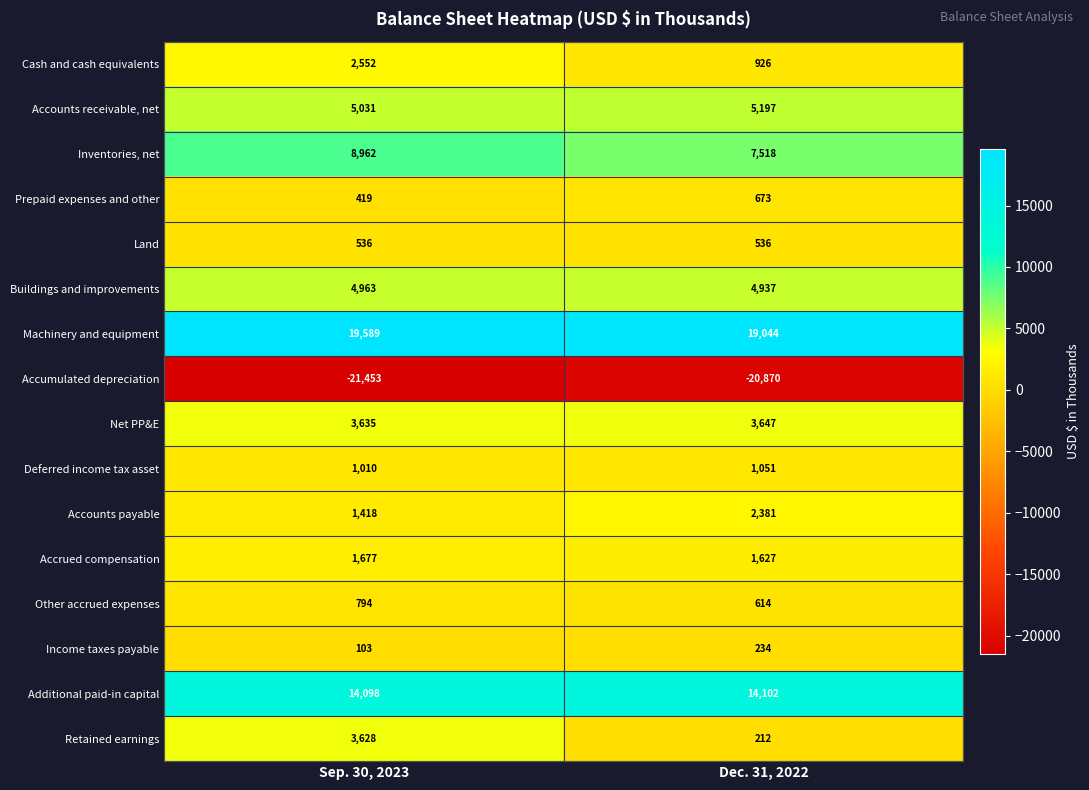

Is it true that Accumulated depreciation equals -21453 at Sep. 30, 2023?

True